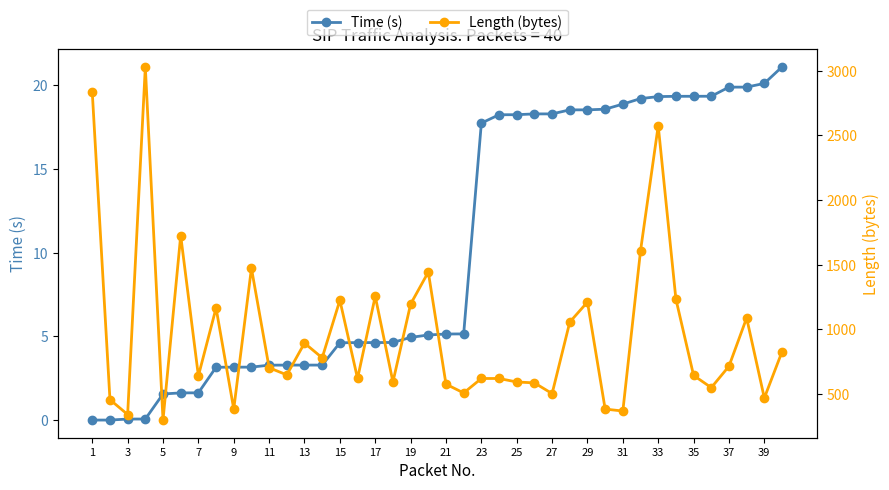

True or false: Time (s) and Length (bytes) intersect in this chart.

False